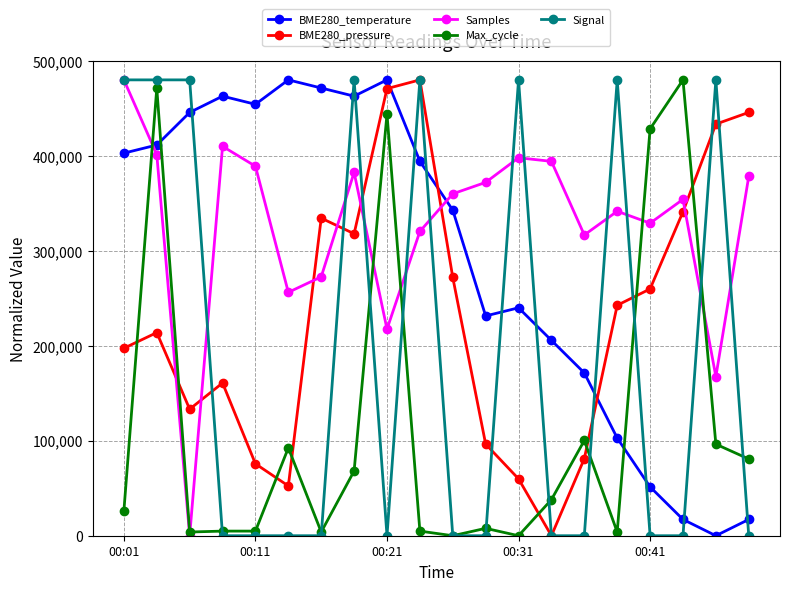

Which series ends up on top after the final intersection of BME280_temperature and BME280_pressure?

BME280_pressure